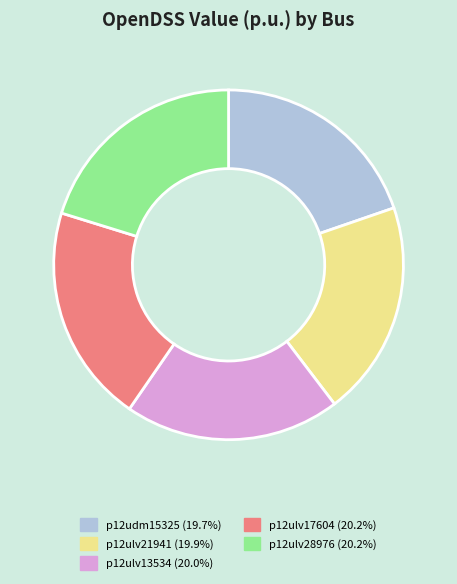

Is it true that p12ulv17604 is 20% of the pie?

True